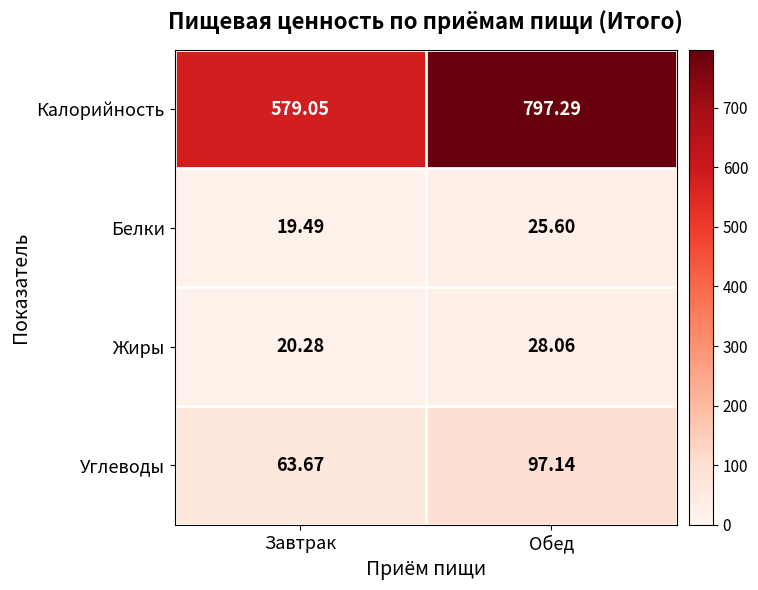

Which category has the lowest value in the Углеводы series?

Завтрак